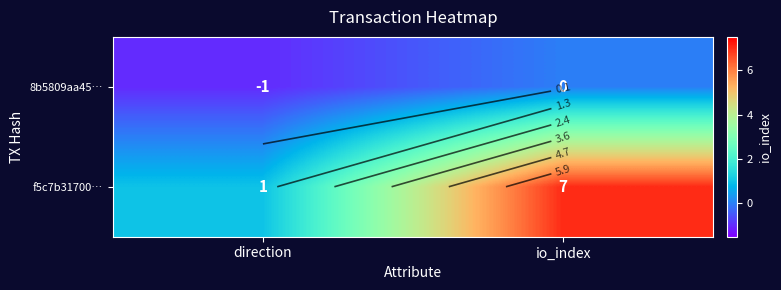

What is the approximate value of f5c7b31700… at io_index?

7